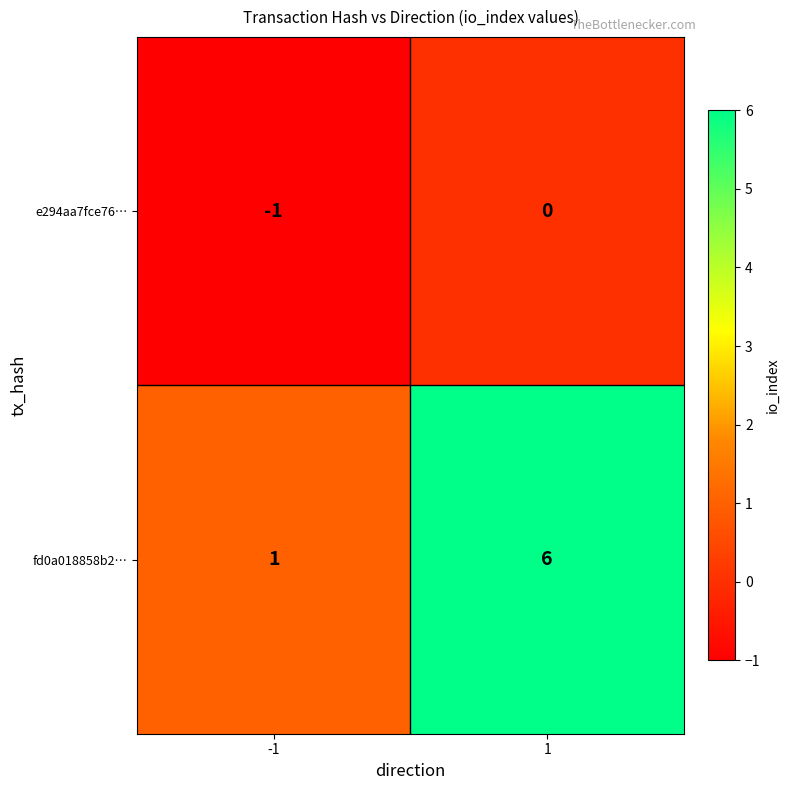

What is the greatest value displayed?

6